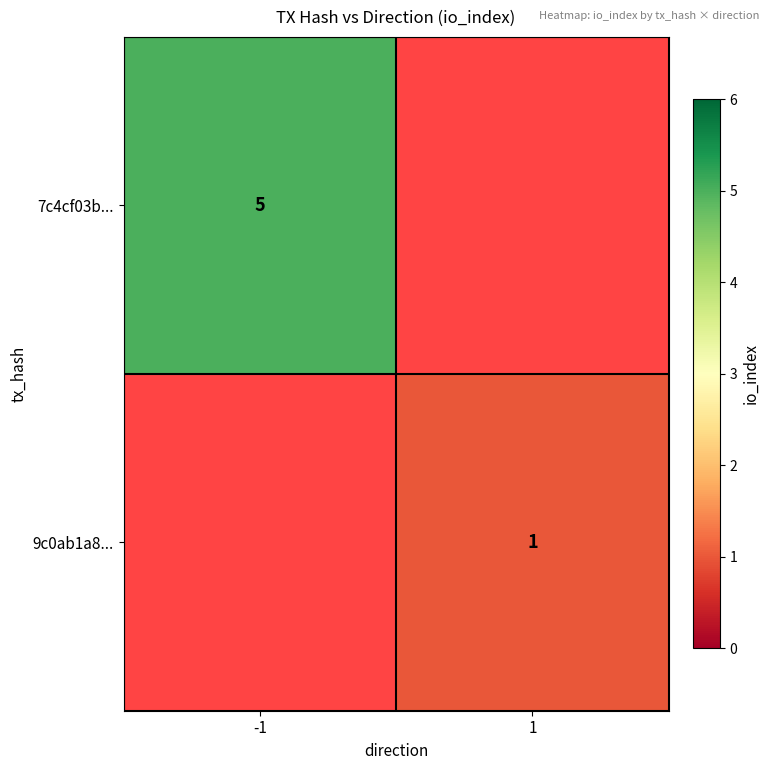

The value of 7c4cf03b... at -1 is 7.2. True or false?

False